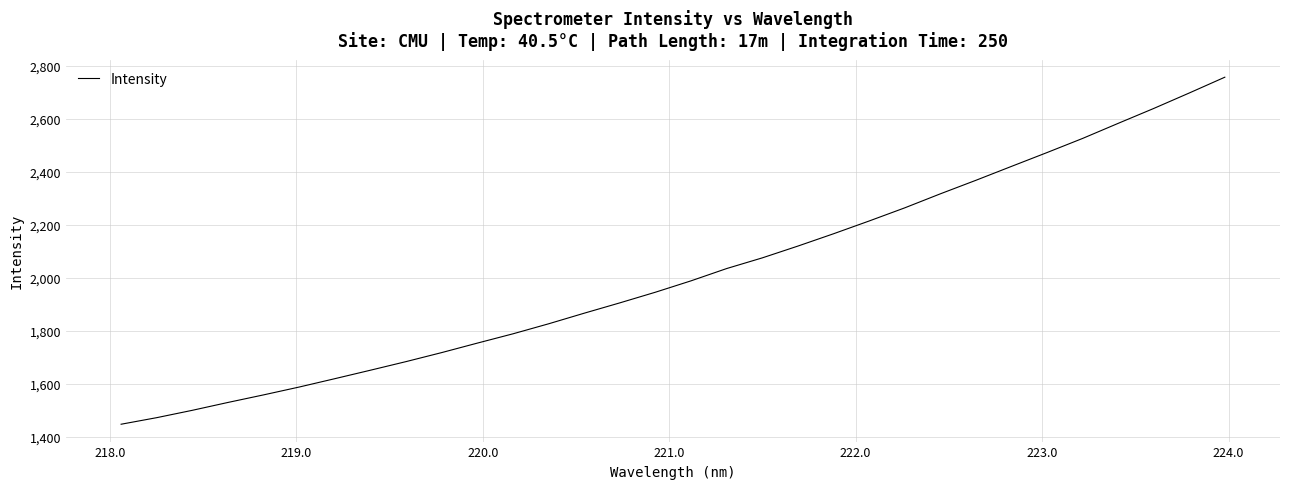

What is the smallest value displayed?

1447.1